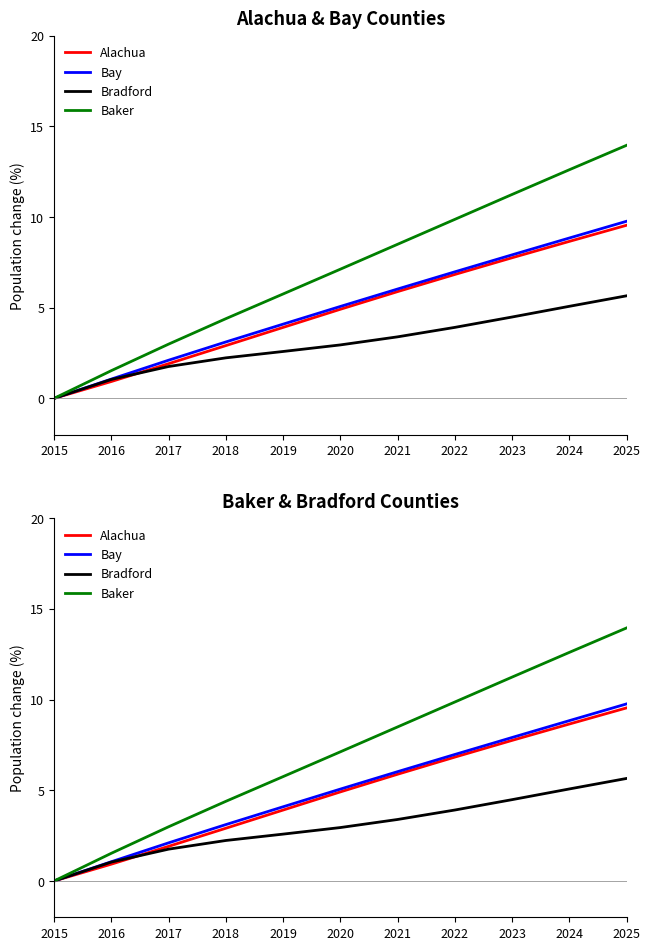

Is this an area chart (filled region under the line)?

No